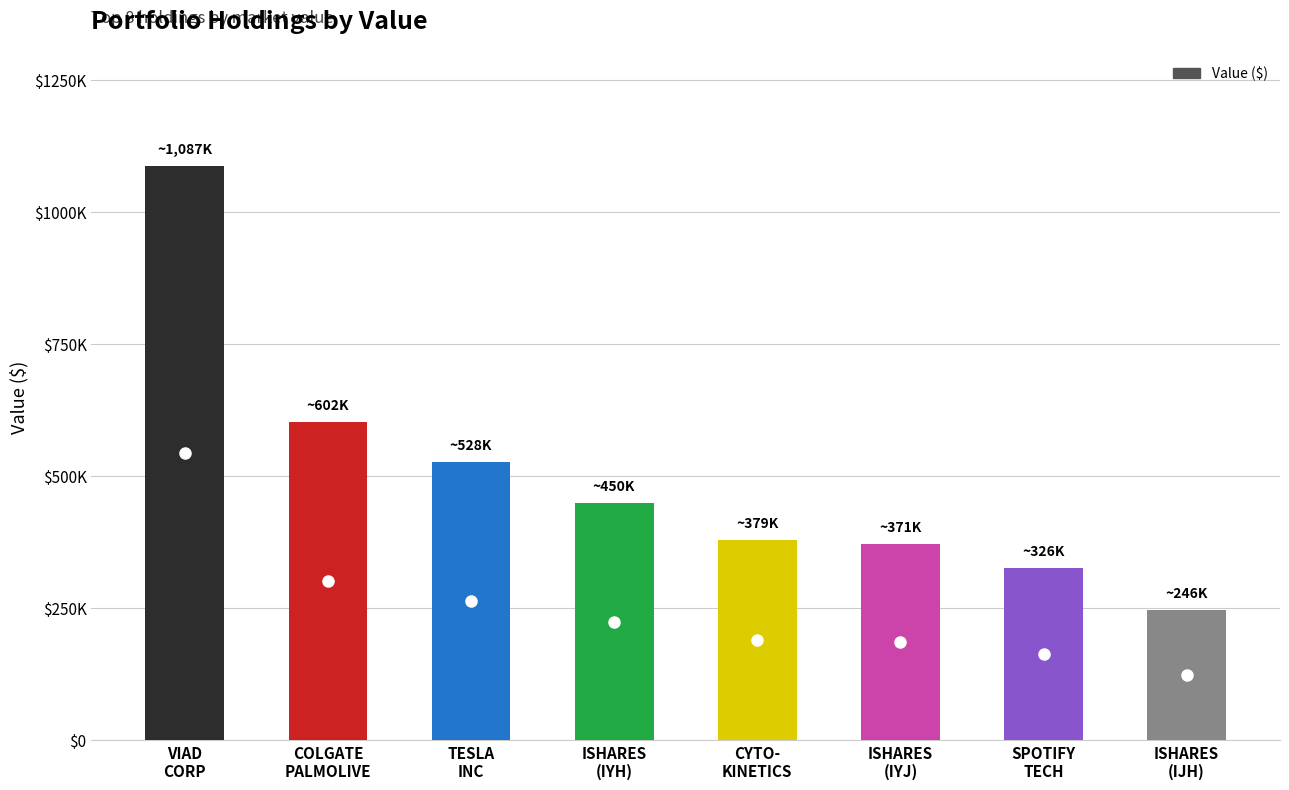

Rank the categories by value from lowest to highest.

ISHARES
(IJH), SPOTIFY
TECH, ISHARES
(IYJ), CYTO-
KINETICS, ISHARES
(IYH), TESLA
INC, COLGATE
PALMOLIVE, VIAD
CORP